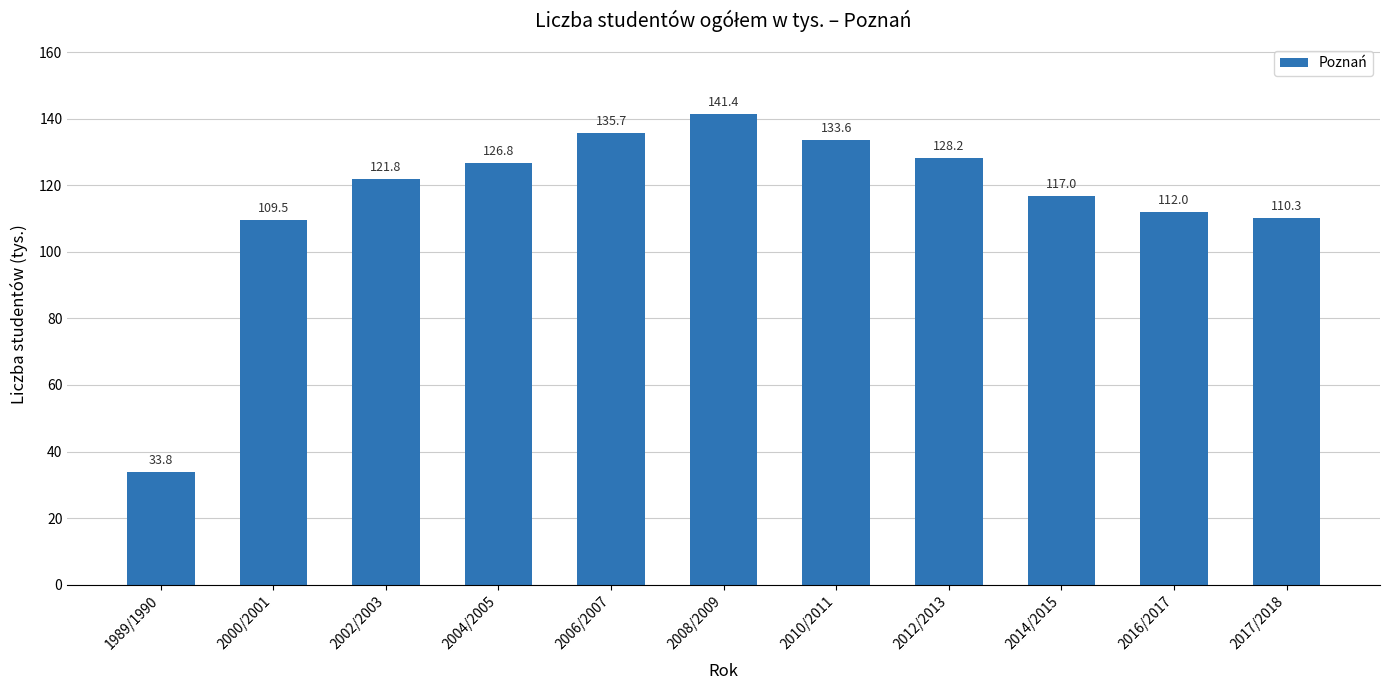

Rank the categories by value from highest to lowest.

2008/2009, 2006/2007, 2010/2011, 2012/2013, 2004/2005, 2002/2003, 2014/2015, 2016/2017, 2017/2018, 2000/2001, 1989/1990